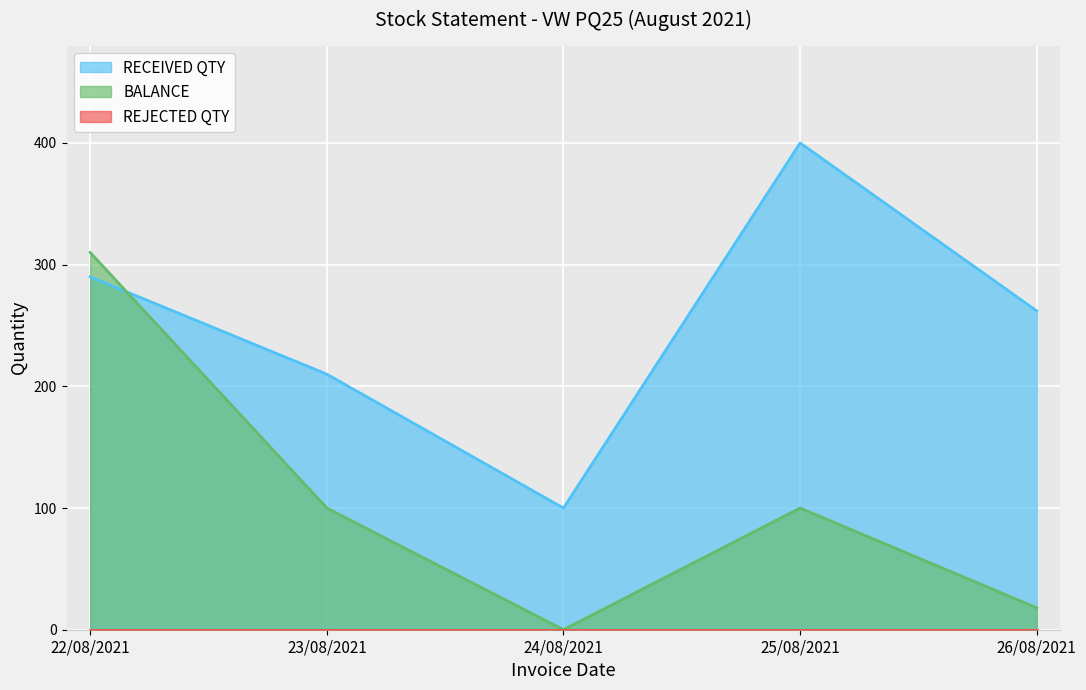

Read the RECEIVED QTY value at 23/08/2021.

210